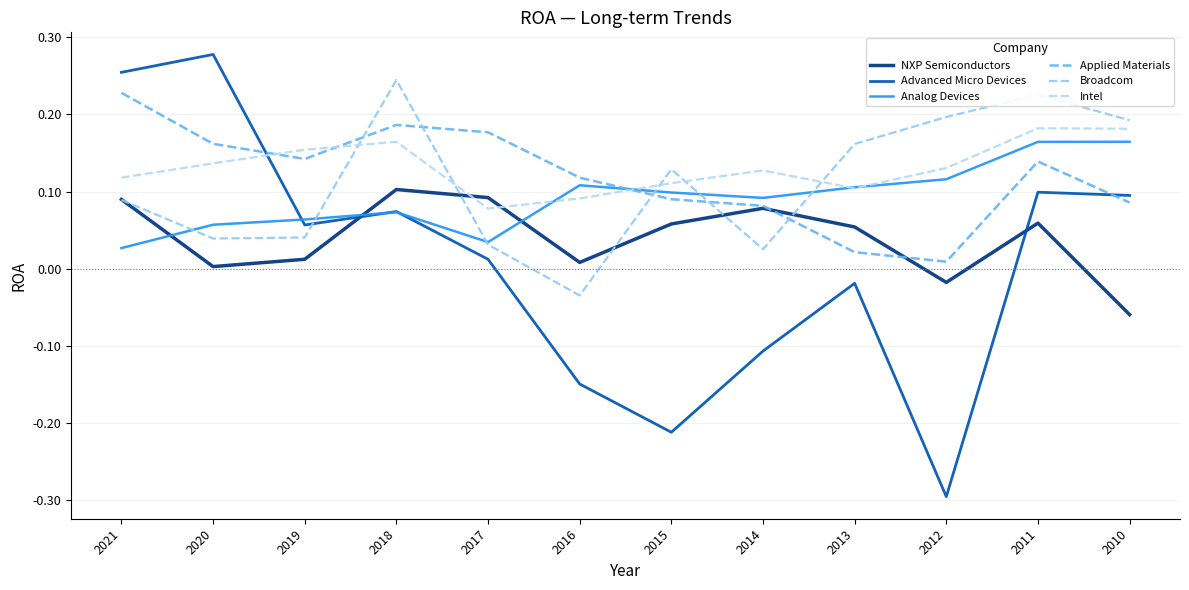

Which category has the highest value across all series?

2020